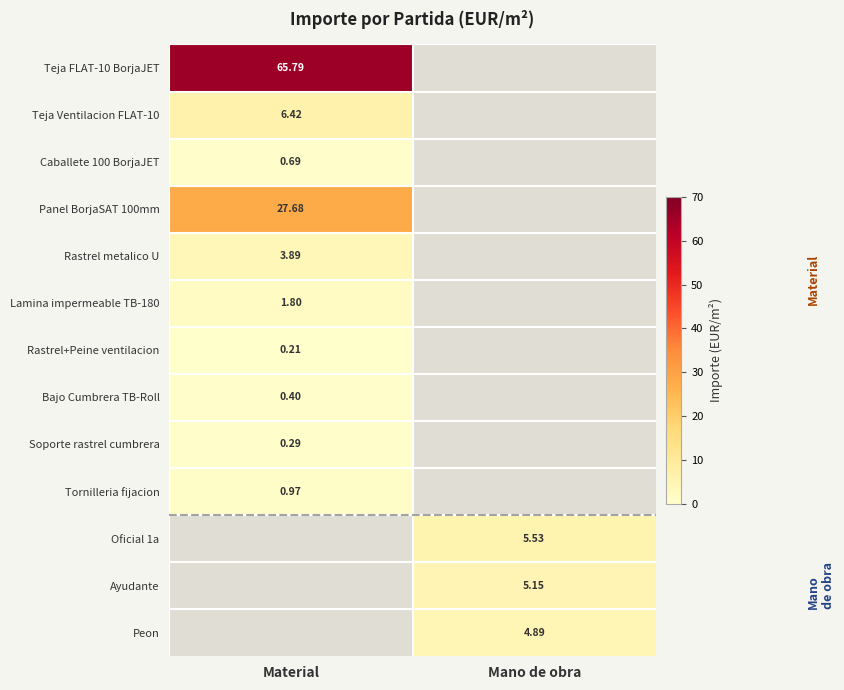

What is the minimum value shown in the chart?

0.2